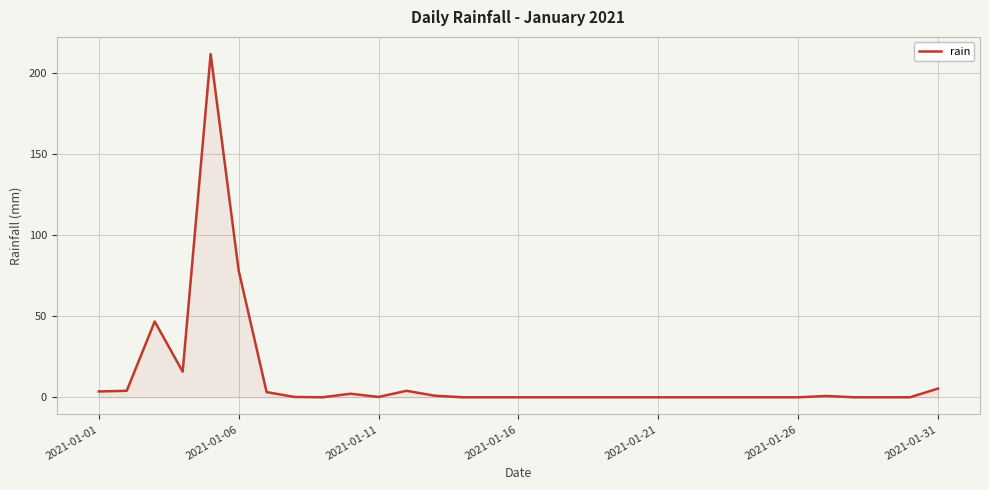

What is the difference between the maximum and minimum values?

212.0